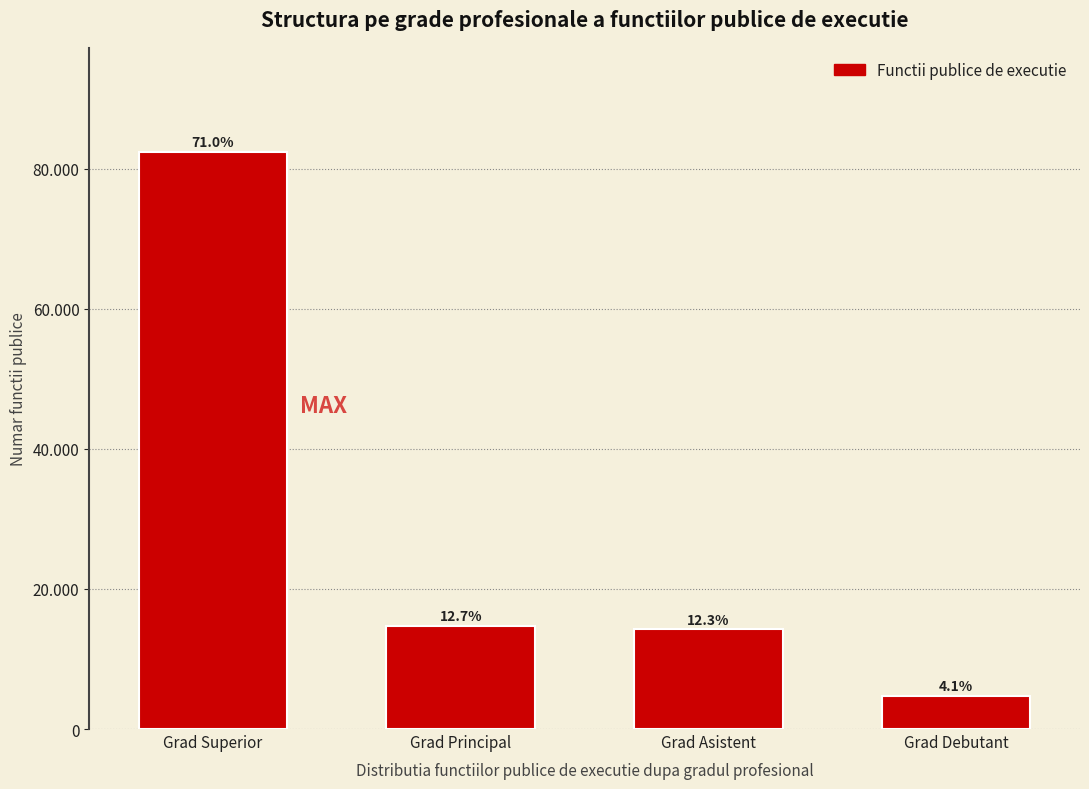

Does the chart contain any negative values?

No